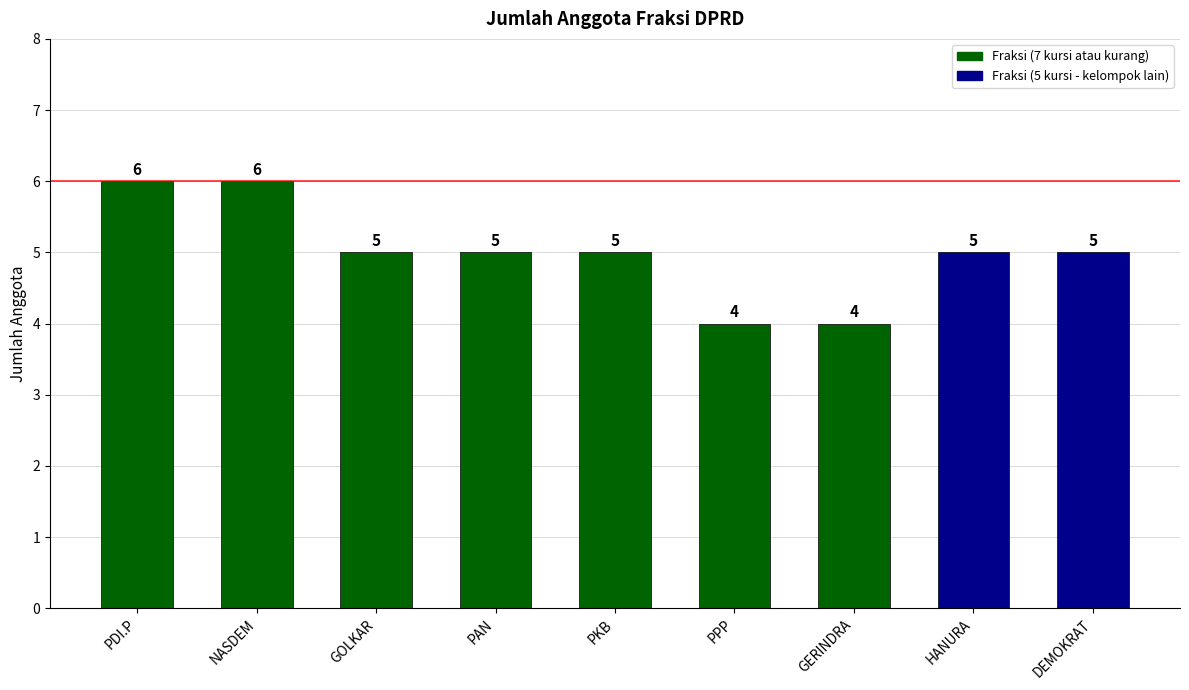

What is the greatest value displayed?

6